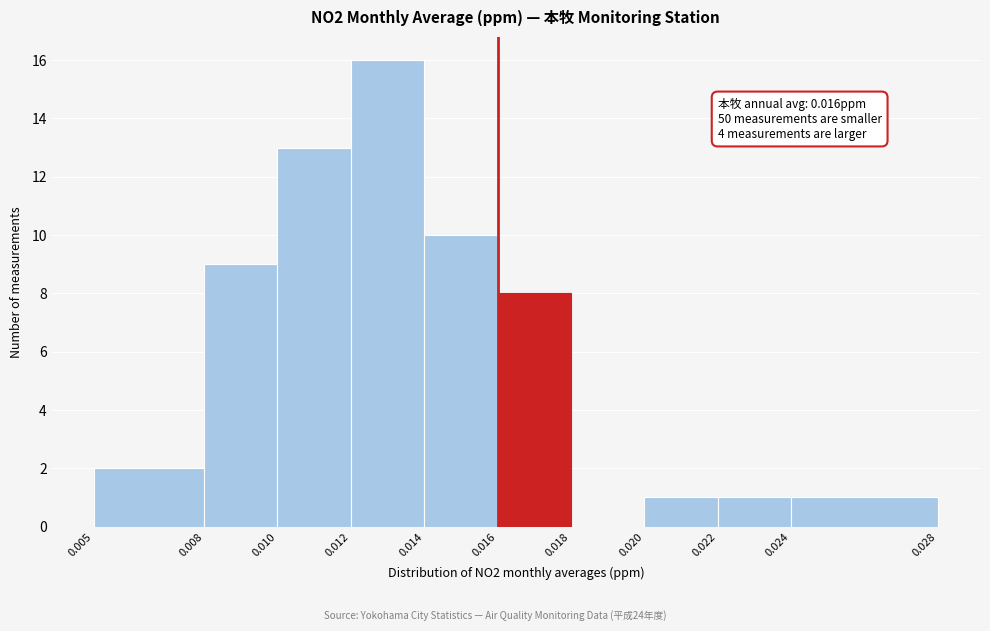

Over which range of the x-axis is the bar tallest?

0.012 to 0.014